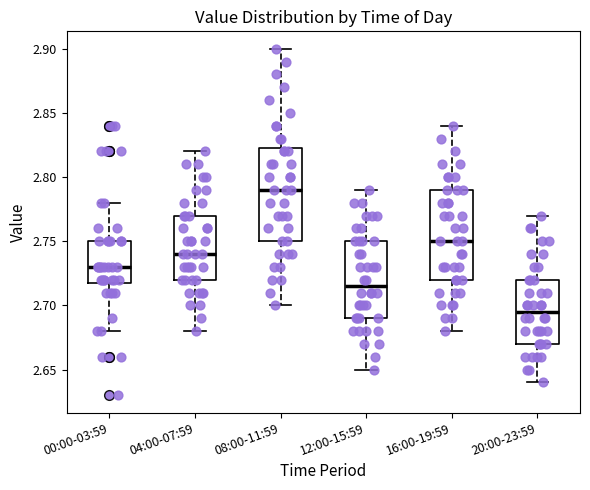

Reading left to right, read every box against the y-axis: the position of its median line, the range the box covers, and the ends of its whiskers. The values are not printed on the chart, so give them approximately, as read against the axis.

00:00-03:59: median 2.730, box 2.720 to 2.750, whiskers 2.680 to 2.780
04:00-07:59: median 2.740, box 2.720 to 2.770, whiskers 2.680 to 2.820
08:00-11:59: median 2.790, box 2.750 to 2.825, whiskers 2.700 to 2.900
12:00-15:59: median 2.715, box 2.690 to 2.750, whiskers 2.650 to 2.790
16:00-19:59: median 2.750, box 2.720 to 2.790, whiskers 2.680 to 2.840
20:00-23:59: median 2.695, box 2.670 to 2.720, whiskers 2.640 to 2.770